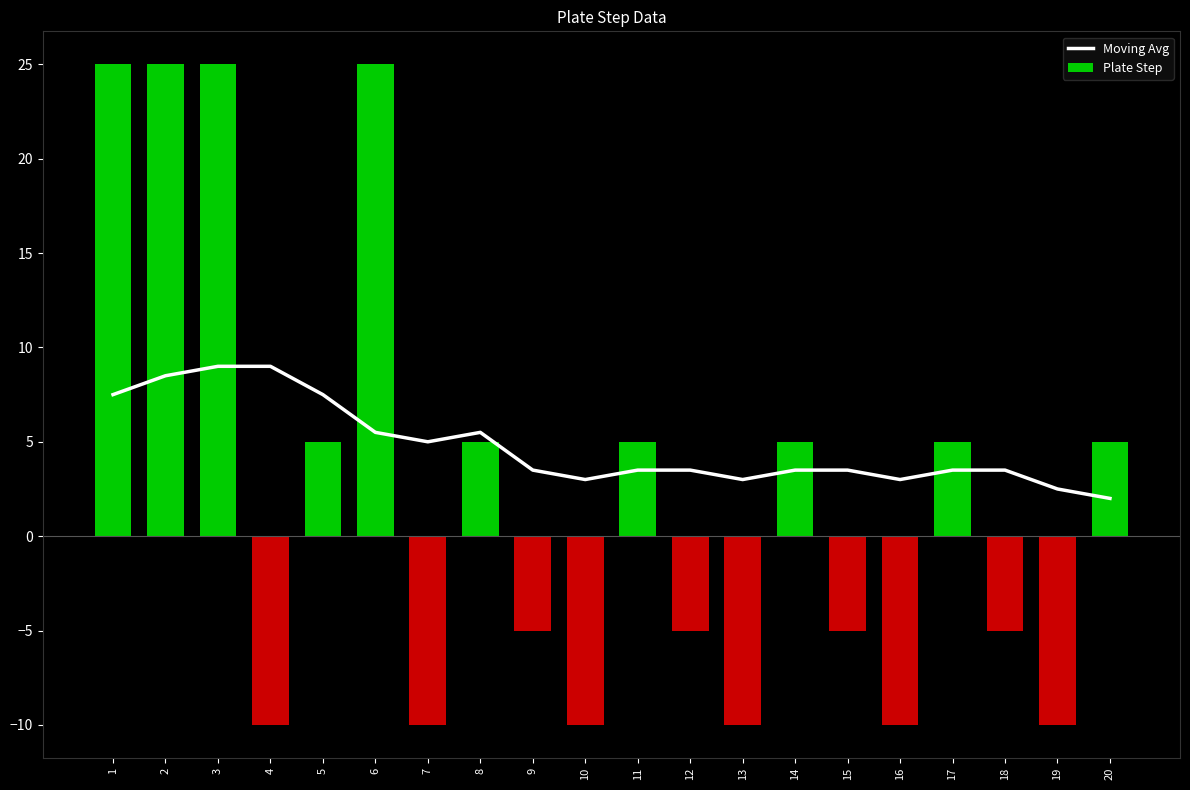

Read the value at 18.

3.5